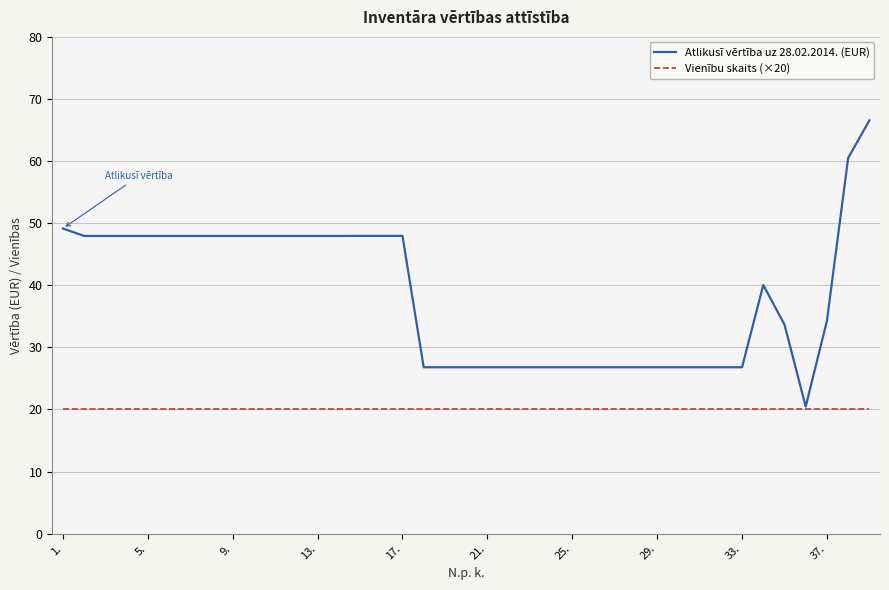

Which series has the largest total across all categories?

Atlikusī vērtība uz 28.02.2014. (EUR)